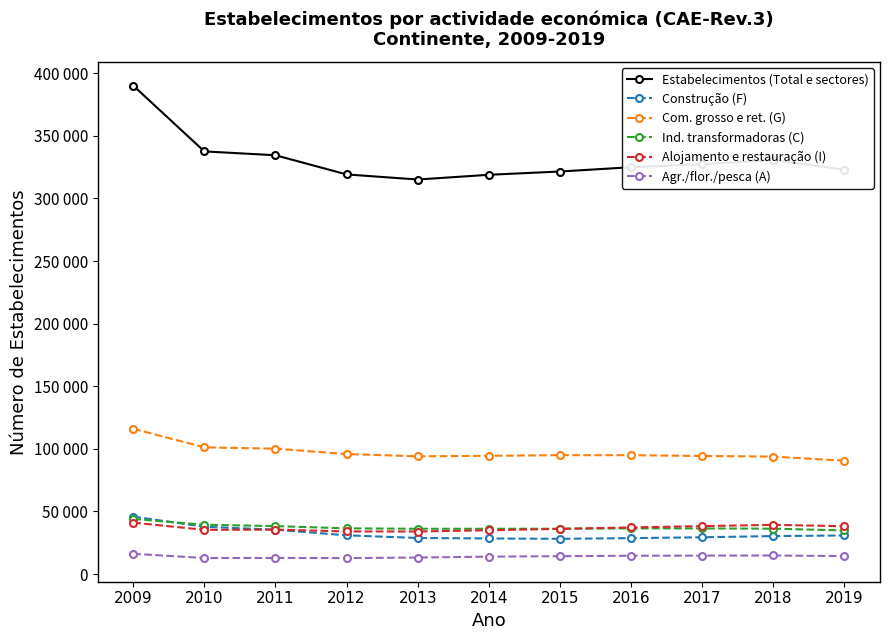

The value of Estabelecimentos (Total e sectores) at 2019 is 137997. True or false?

False